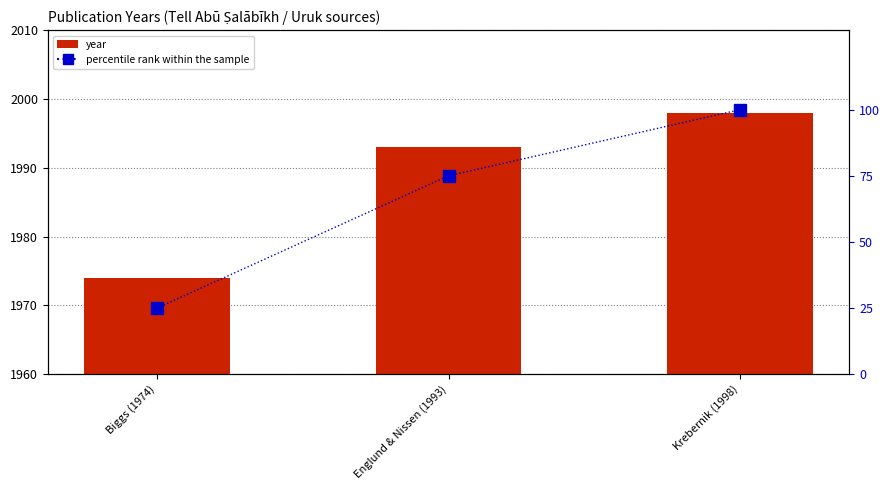

Are the bars horizontal?

No